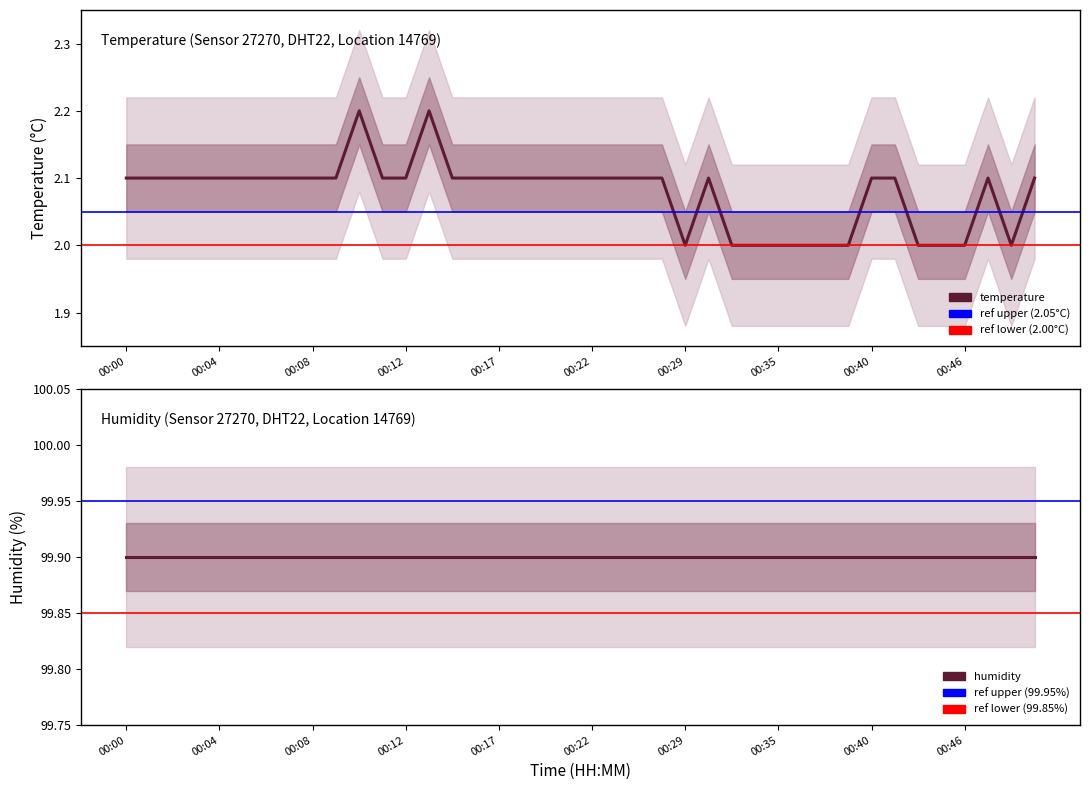

Does the chart have visible grid lines?

No